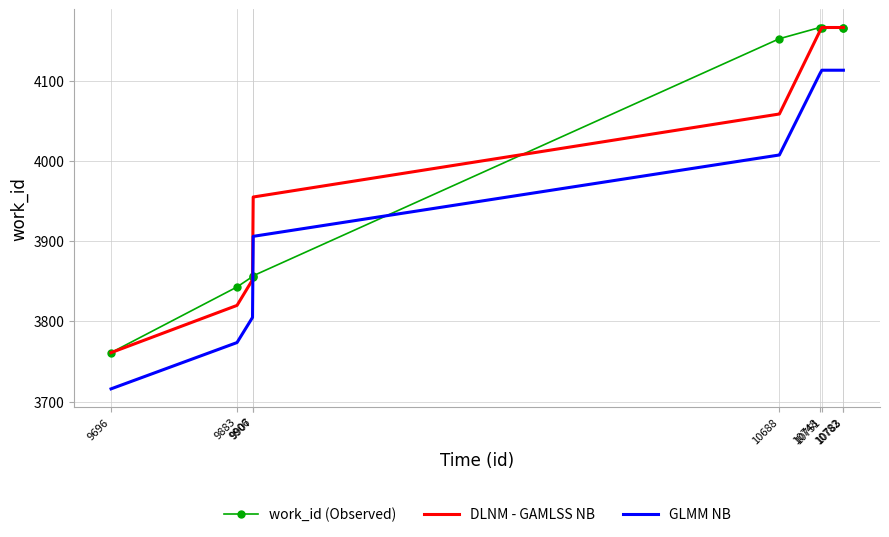

Is the value of work_id (Observed) at 10782 greater than the value of GLMM NB at 9907?

Yes